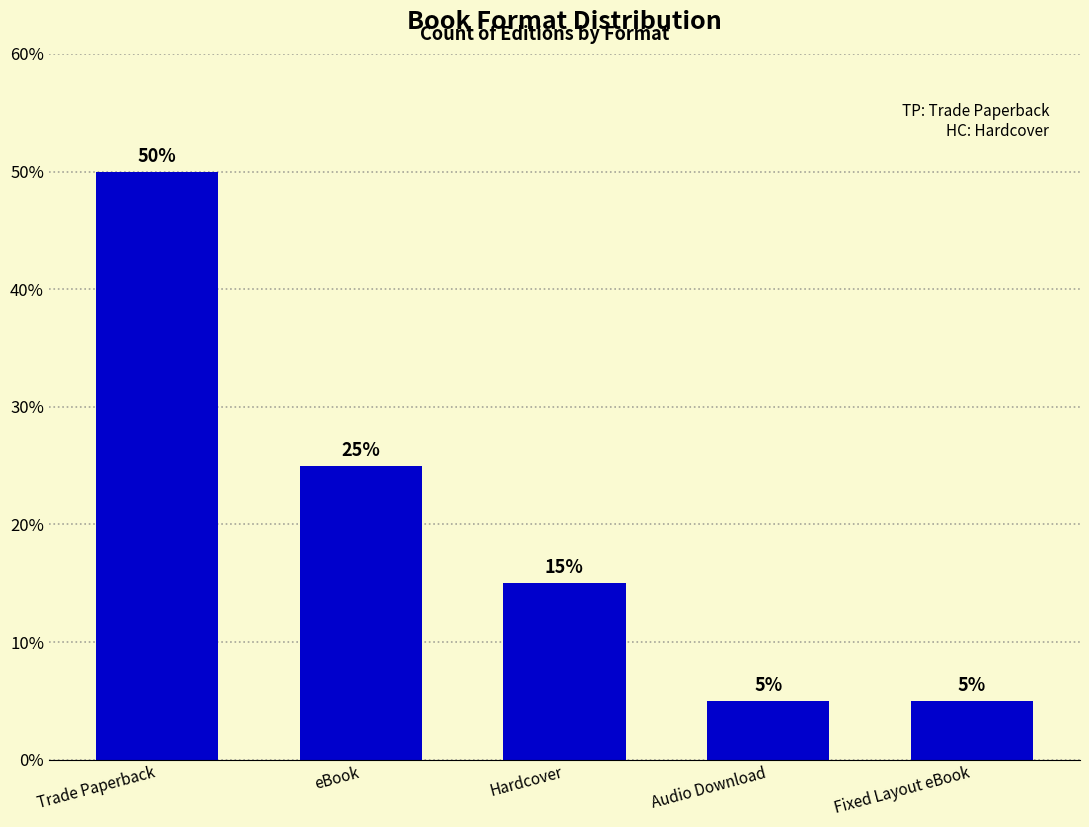

Between eBook and Fixed Layout eBook, which is larger?

eBook